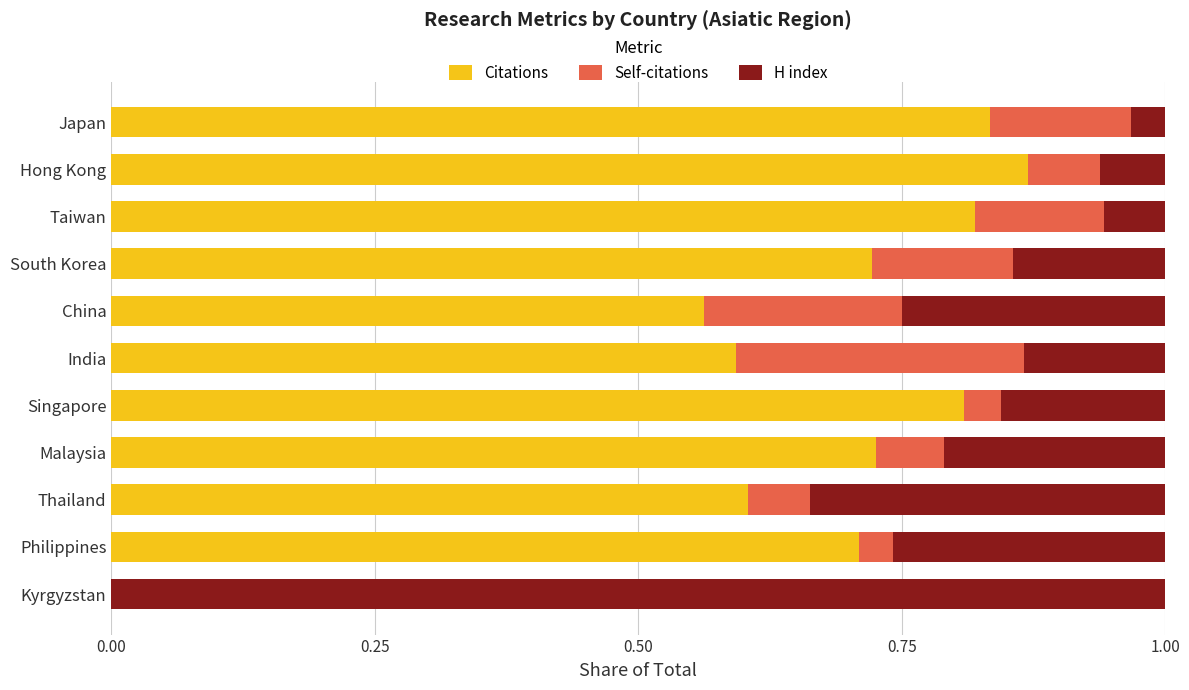

The Citations series shows 0.7 at Philippines. True or false?

True